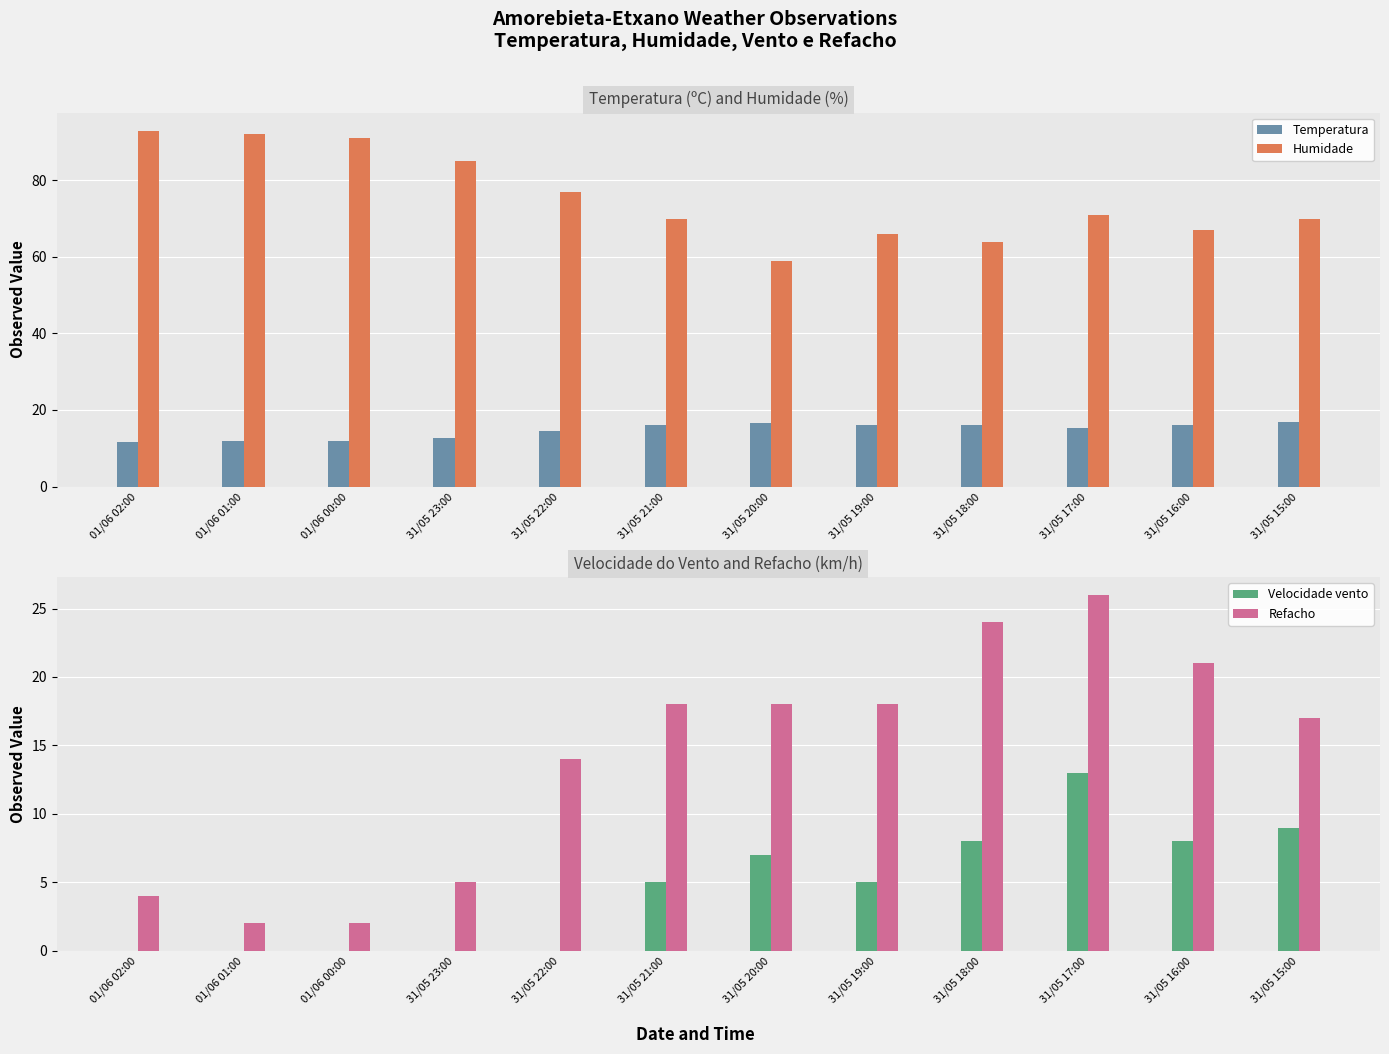

At how many categories does at least one series exceed 72?

5